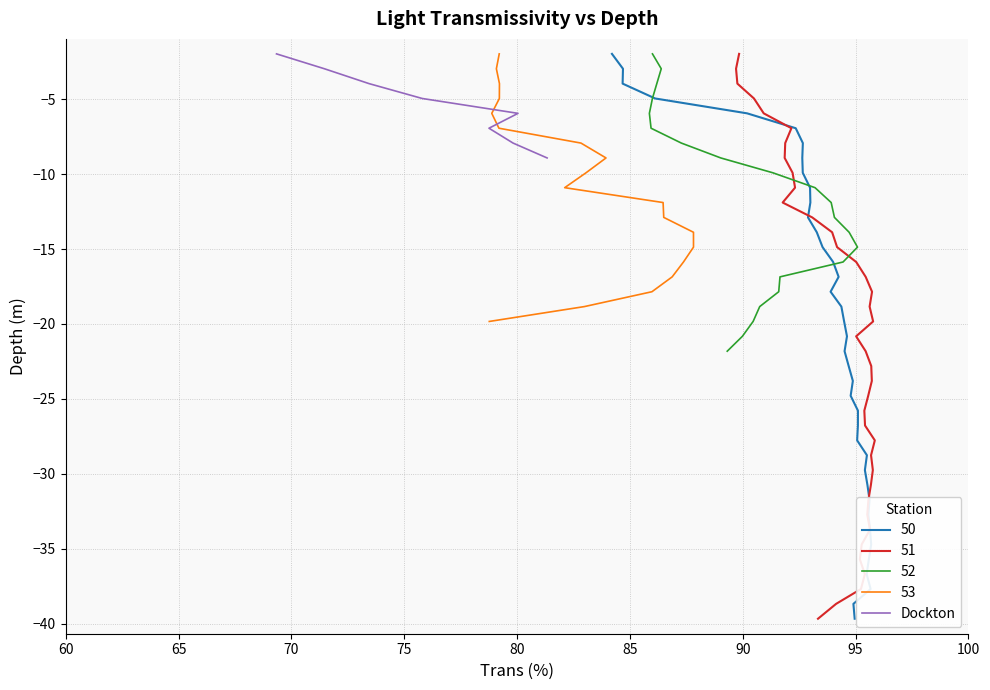

Does the chart have visible grid lines?

Yes